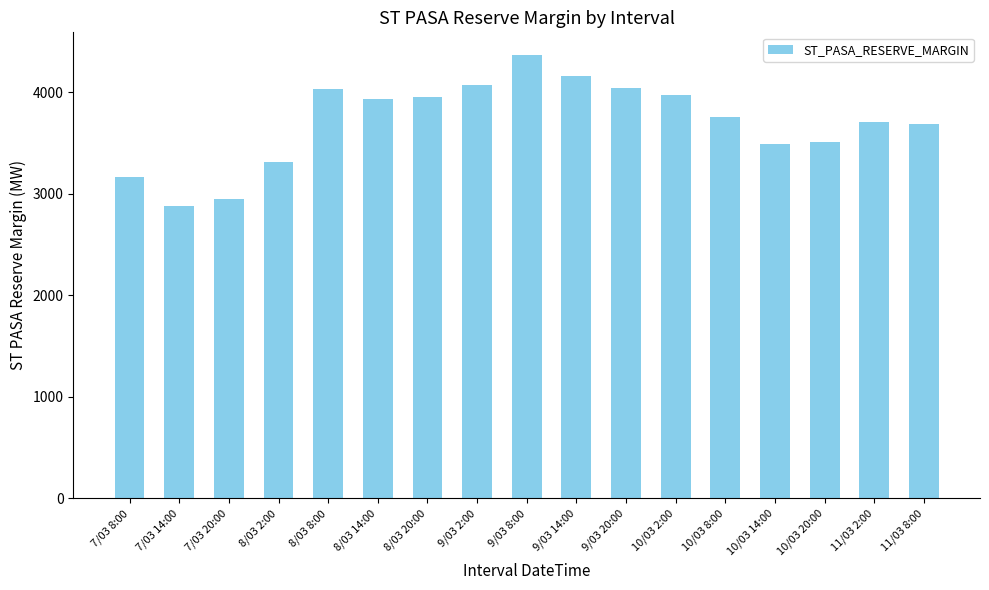

How many values are below 3753?

8